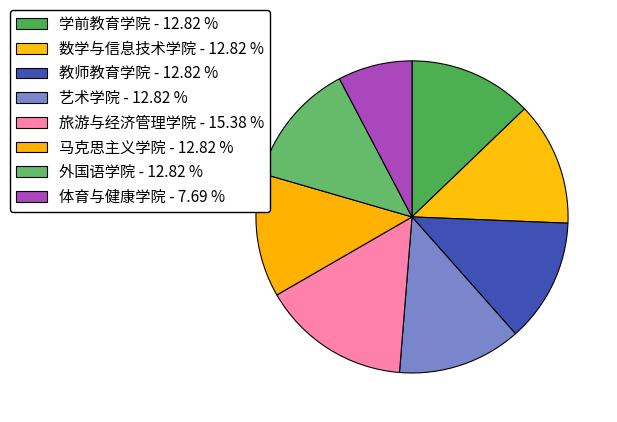

Does 艺术学院 account for over 50% of the chart?

No